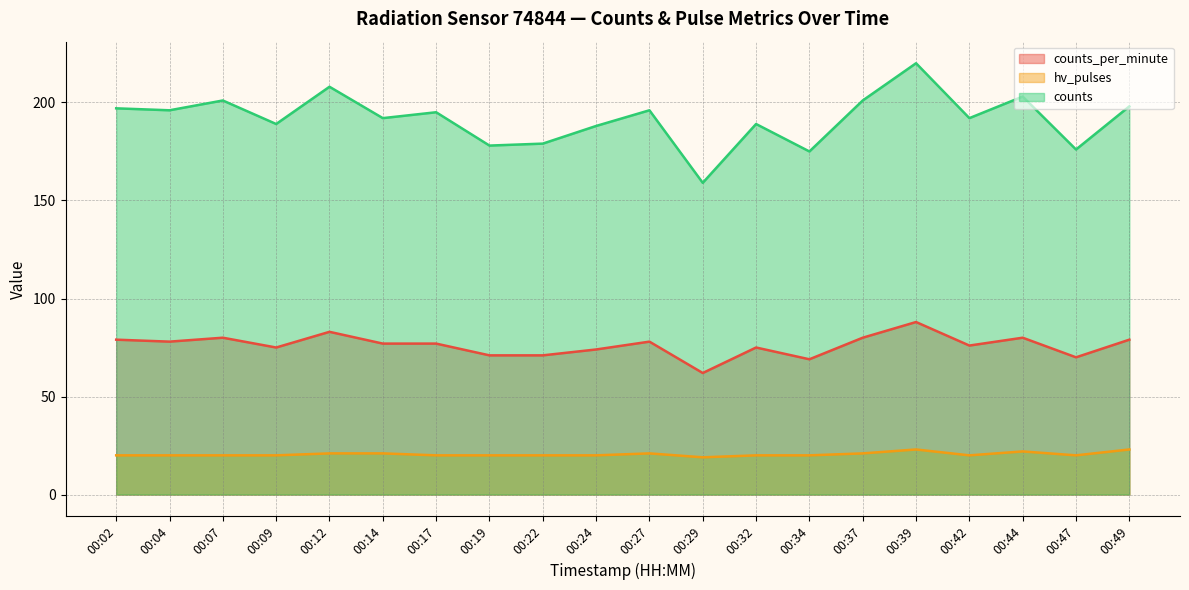

How many distinct data groups are displayed?

3